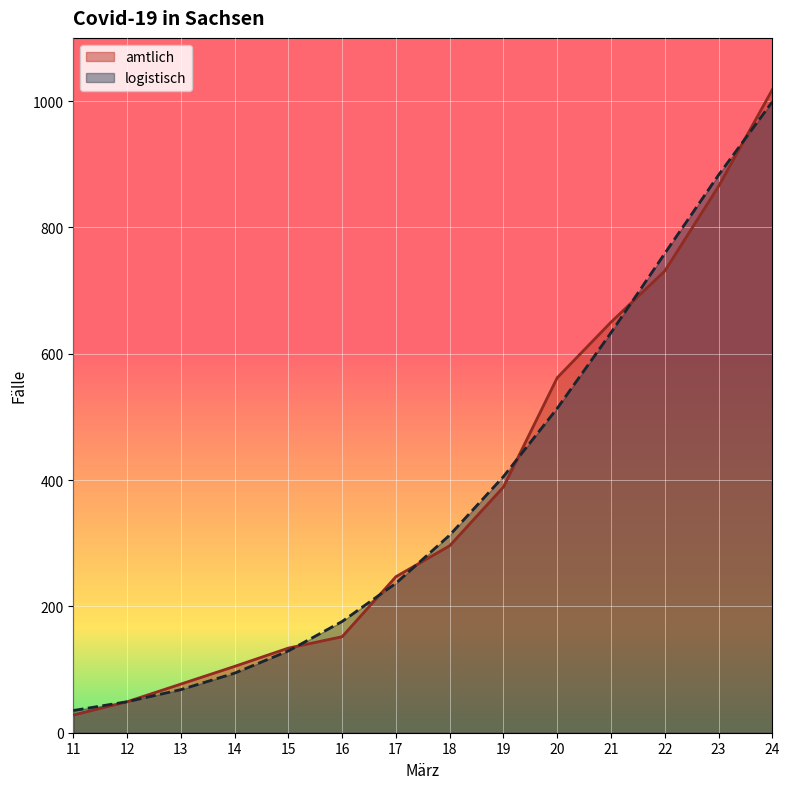

What is the greatest value displayed?

1018.0